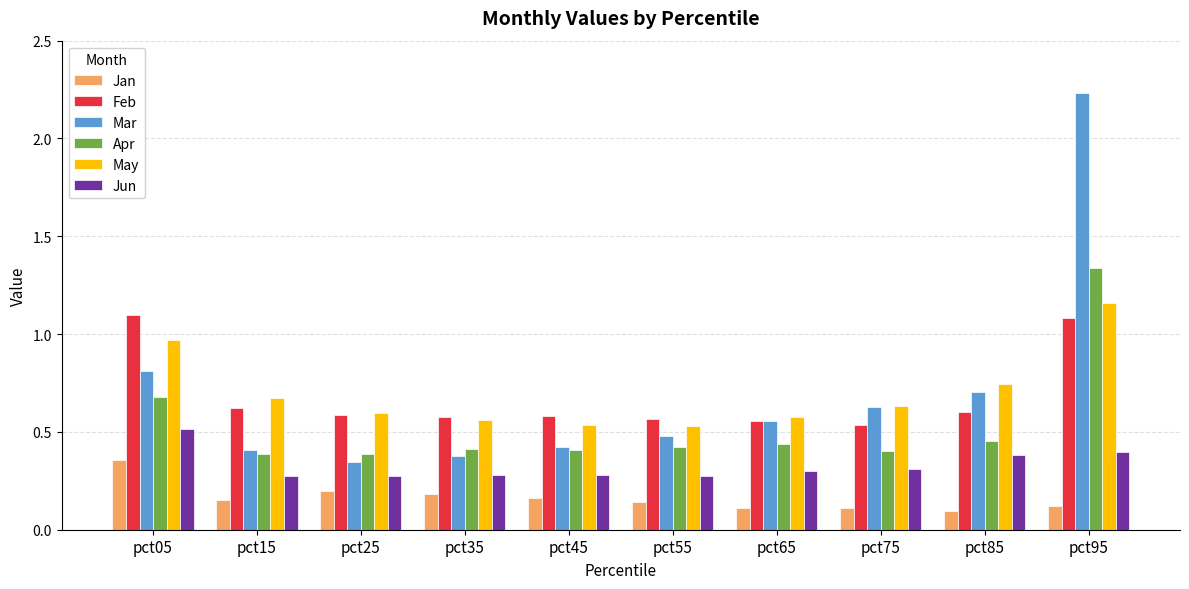

List the series in order of their peak value, lowest first.

Jan, Jun, Feb, May, Apr, Mar